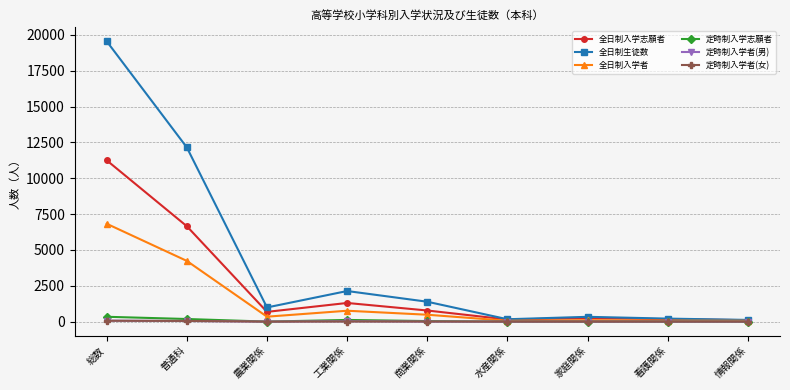

True or false: 全日制入学者 has a value of 1312 at 普通科.

False